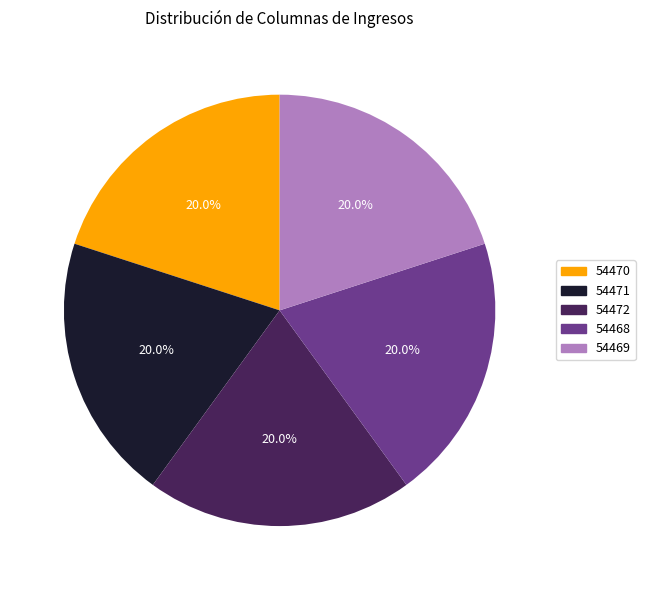

Do 54469 and 54472 together represent more than half of the pie?

No